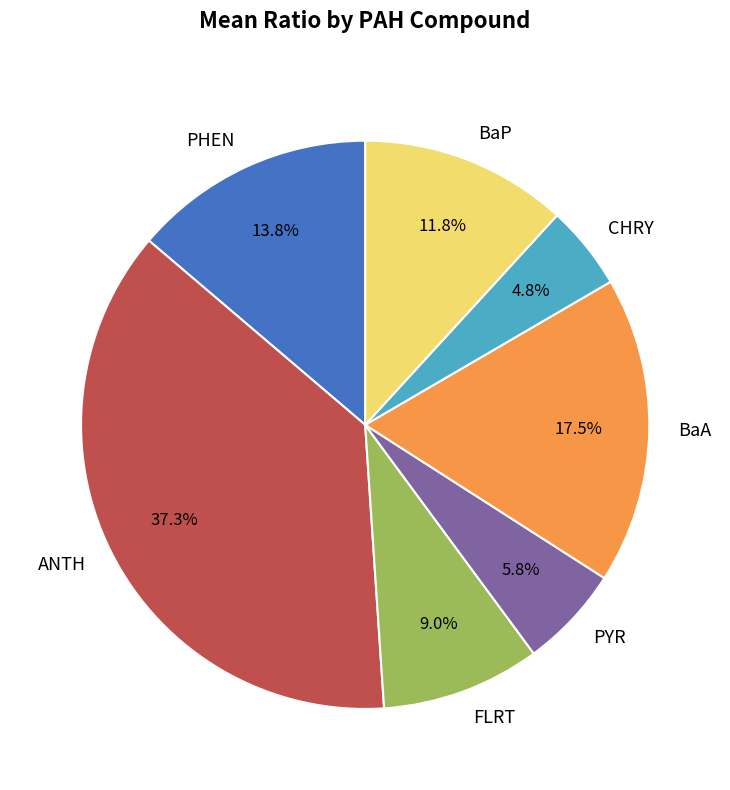

How many slices are in this pie chart?

7